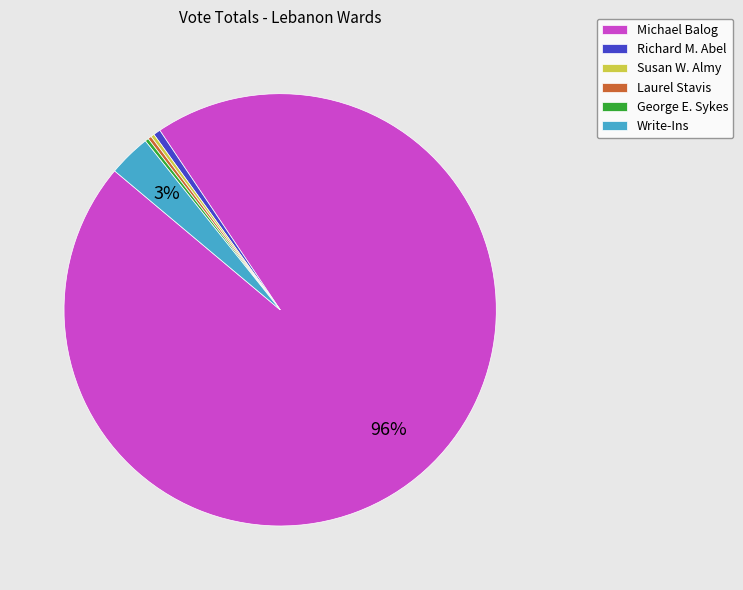

To the nearest percent, what percentage of the pie is Michael Balog?

96%